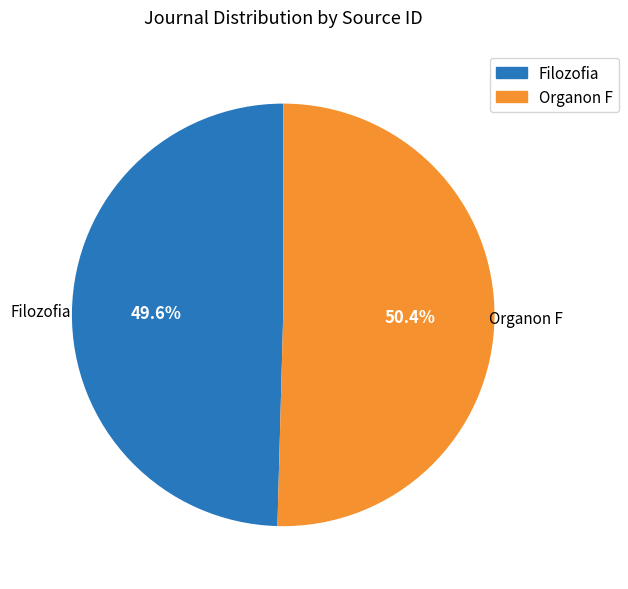

To the nearest percent, what portion does Organon F represent?

50%